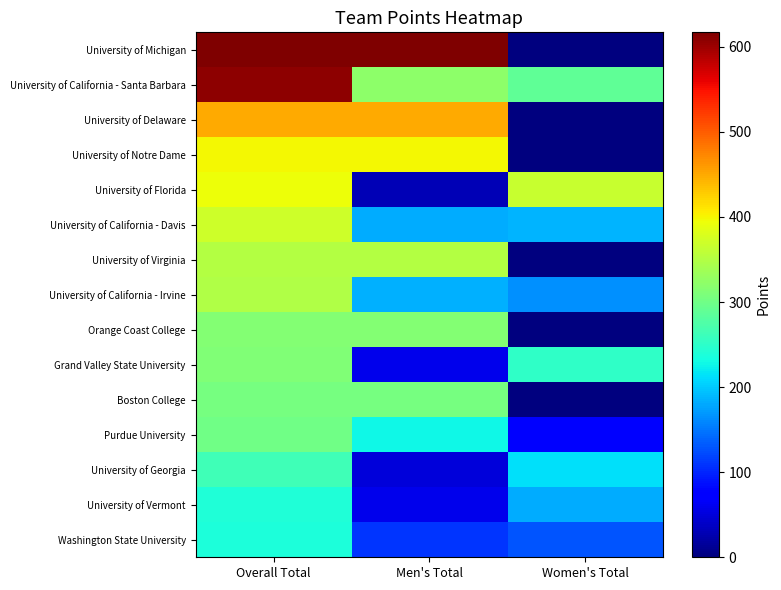

What is the total value across all series at Men's Total?

3656